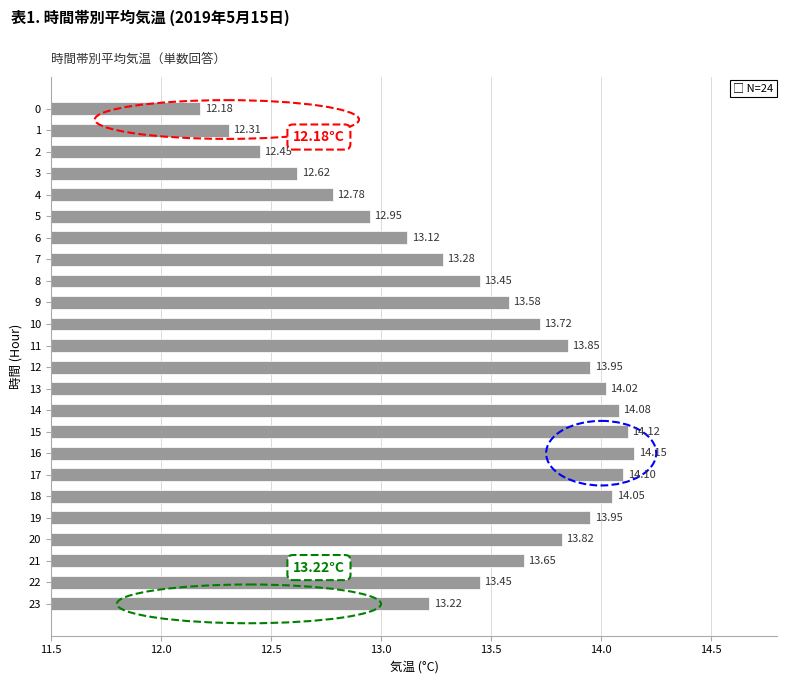

Between 7 and 21, which is larger?

21